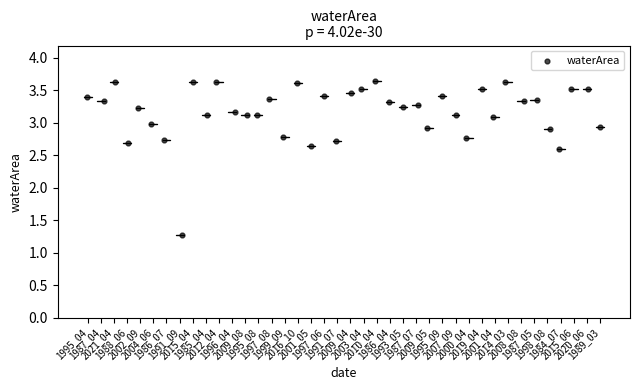

What is the range of Y values (max minus min)?

2.4